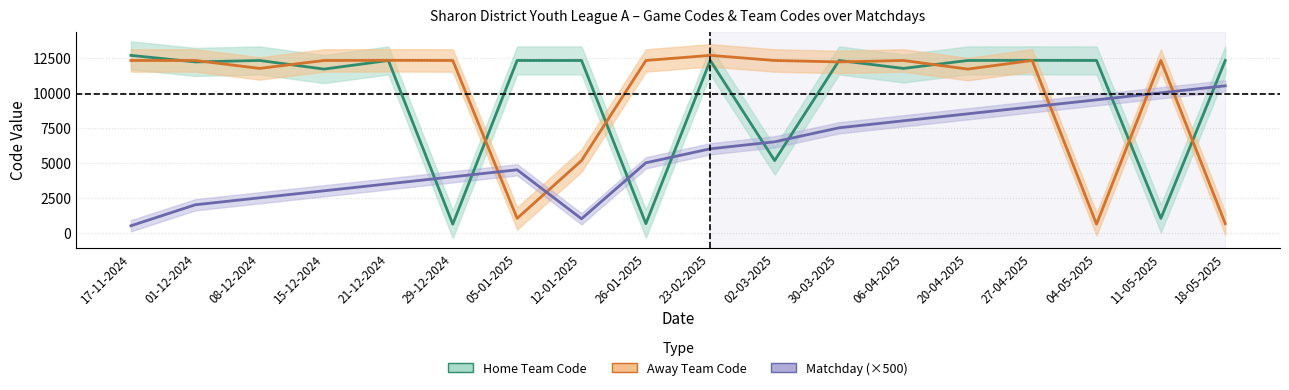

Reading left to right, transcribe all the data shown in this chart.

Matchday: 17-11-2024=500	01-12-2024=2000	08-12-2024=2500	15-12-2024=3000	21-12-2024=3500	29-12-2024=4000	05-01-2025=4500	12-01-2025=1000	26-01-2025=5000	23-02-2025=6000	02-03-2025=6500	30-03-2025=7500	06-04-2025=8000	20-04-2025=8500	27-04-2025=9000	04-05-2025=9500	11-05-2025=10000	18-05-2025=10500
Home Team Code: 17-11-2024=12676	01-12-2024=12207	08-12-2024=12311	15-12-2024=11694	21-12-2024=12311	29-12-2024=617	05-01-2025=12311	12-01-2025=12311	26-01-2025=652	23-02-2025=12311	02-03-2025=5158	30-03-2025=12311	06-04-2025=11743	20-04-2025=12311	27-04-2025=12320	04-05-2025=12311	11-05-2025=1030	18-05-2025=12311
Away Team Code: 17-11-2024=12311	01-12-2024=12311	08-12-2024=11743	15-12-2024=12311	21-12-2024=12320	29-12-2024=12311	05-01-2025=1030	12-01-2025=5158	26-01-2025=12311	23-02-2025=12676	02-03-2025=12311	30-03-2025=12207	06-04-2025=12311	20-04-2025=11694	27-04-2025=12311	04-05-2025=617	11-05-2025=12311	18-05-2025=652